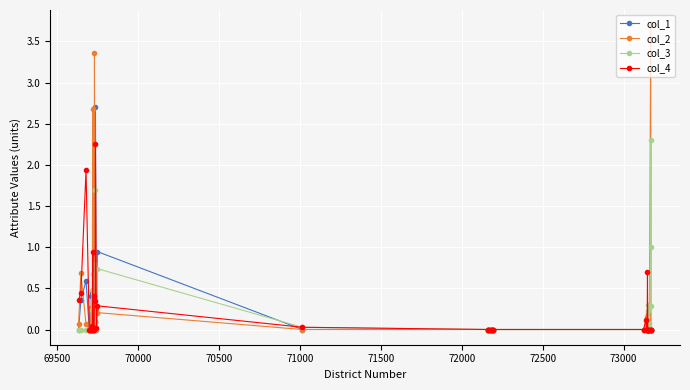

What are all the series names shown in the legend?

col_1, col_2, col_3, col_4